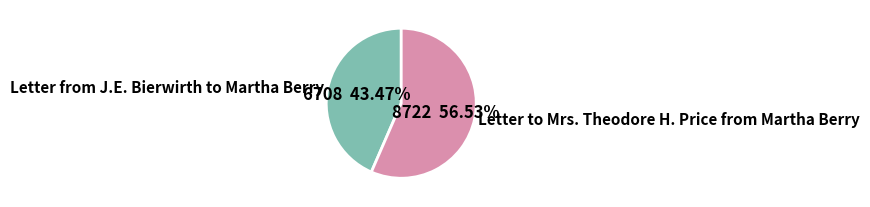

Is Letter to Mrs. Theodore H. Price from Martha Berry the majority of the pie?

Yes